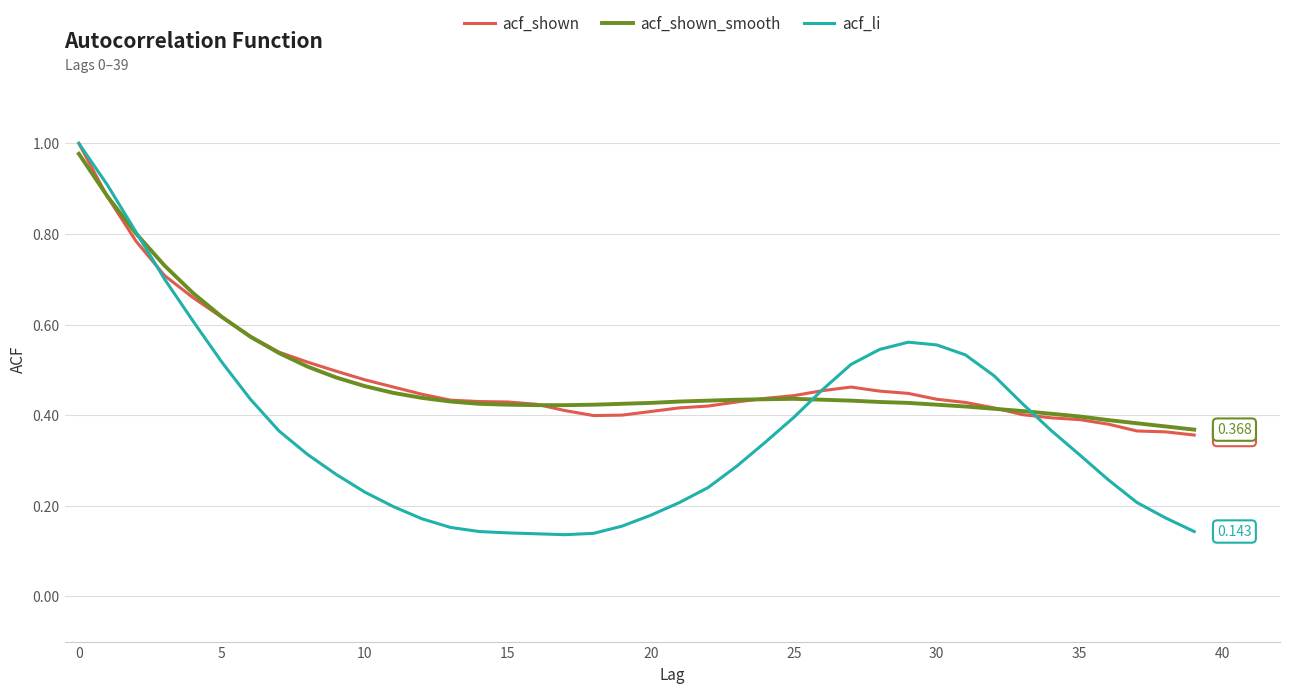

Which series has the widest spread of values?

acf_li